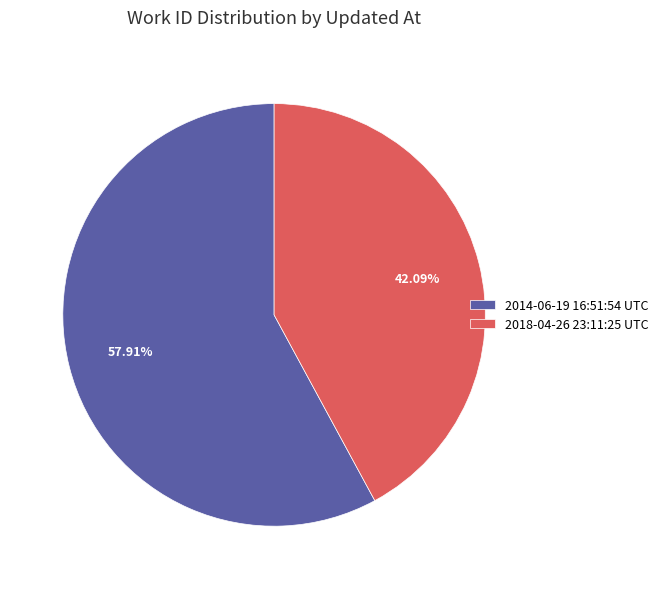

How many slices are in this pie chart?

2